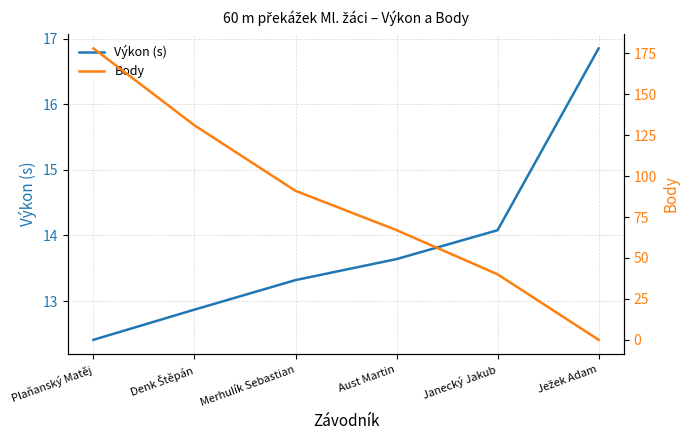

Reading left to right, extract all data points from this chart.

Výkon (s): Plaňanský Matěj=12.4	Denk Štěpán=12.9	Merhulík Sebastian=13.3	Aust Martin=13.6	Janecký Jakub=14.1	Ježek Adam=16.9
Body: Plaňanský Matěj=178.0	Denk Štěpán=131.0	Merhulík Sebastian=91.0	Aust Martin=67.0	Janecký Jakub=40.0	Ježek Adam=0.0